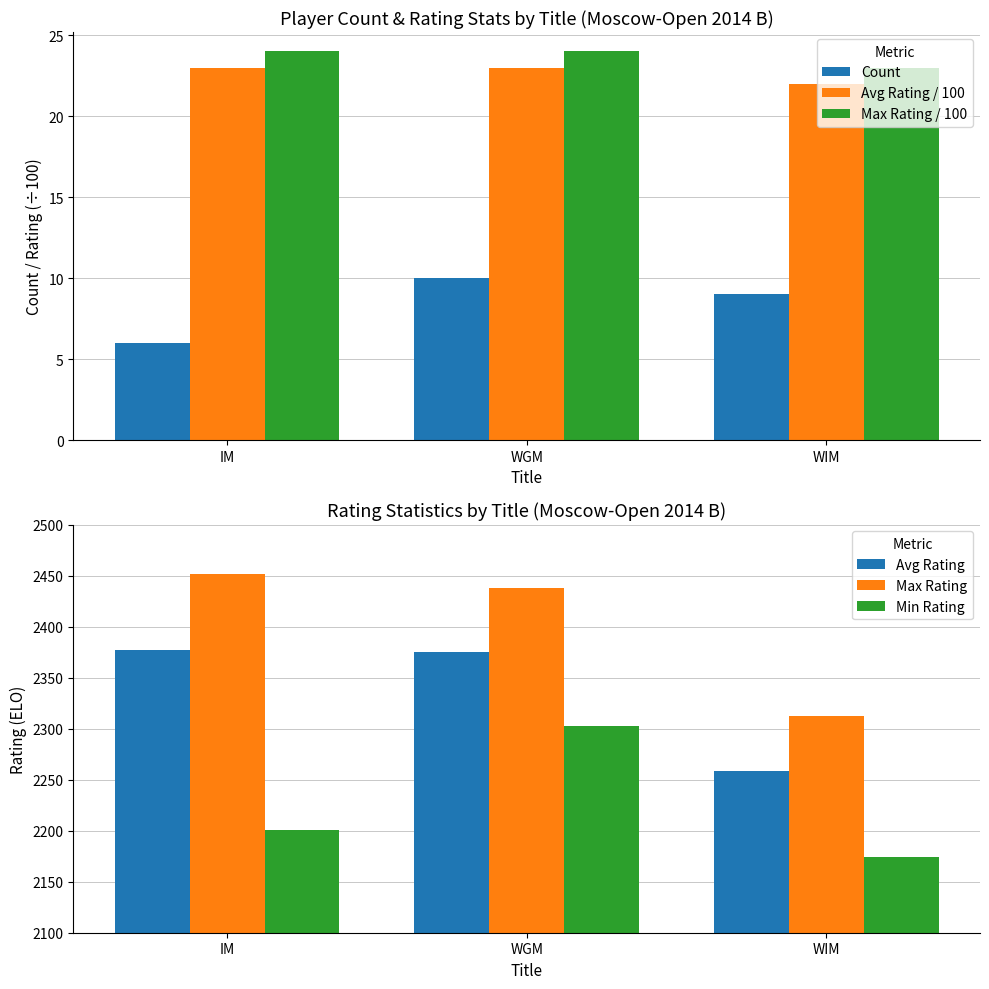

What is the total value across all series at WGM?

7173